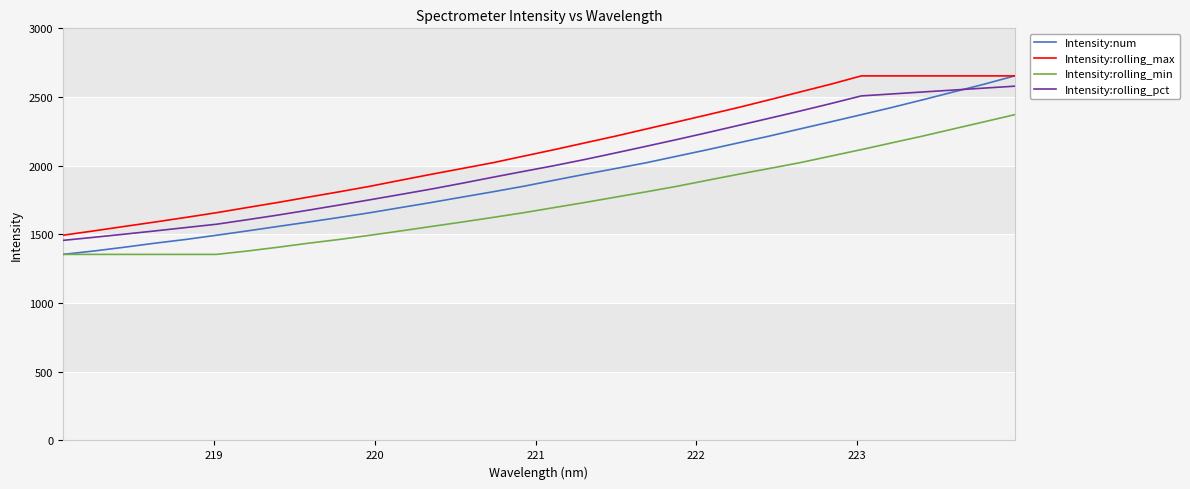

Reading left to right, extract all data points from this chart.

Intensity:num: 1354.4	1379.0	1406.6	1436.1	1463.2	1493.8	1525.4	1558.0	1590.2	1623.6	1658.0	1695.5	1732.7	1771.8	1810.4	1850.5	1894.6	1937.9	1979.8	2021.9	2069.7	2117.2	2166.6	2215.7	2267.7	2319.2	2371.4	2424.1	2479.7	2536.6	2593.1	2653.8
Intensity:rolling_max: 1493.8	1525.4	1558.0	1590.2	1623.6	1658.0	1695.5	1732.7	1771.8	1810.4	1850.5	1894.6	1937.9	1979.8	2021.9	2069.7	2117.2	2166.6	2215.7	2267.7	2319.2	2371.4	2424.1	2479.7	2536.6	2593.1	2653.8	2653.8	2653.8	2653.8	2653.8	2653.8
Intensity:rolling_min: 1354.4	1354.4	1354.4	1354.4	1354.4	1354.4	1379.0	1406.6	1436.1	1463.2	1493.8	1525.4	1558.0	1590.2	1623.6	1658.0	1695.5	1732.7	1771.8	1810.4	1850.5	1894.6	1937.9	1979.8	2021.9	2069.7	2117.2	2166.6	2215.7	2267.7	2319.2	2371.4
Intensity:rolling_pct: 1456.4	1478.5	1501.7	1525.4	1549.8	1574.1	1606.9	1640.8	1676.8	1714.1	1752.2	1791.1	1830.4	1872.5	1916.3	1958.8	2000.9	2045.8	2093.4	2141.9	2191.1	2241.7	2293.5	2345.3	2397.8	2451.9	2508.2	2522.4	2536.6	2550.7	2564.8	2579.0